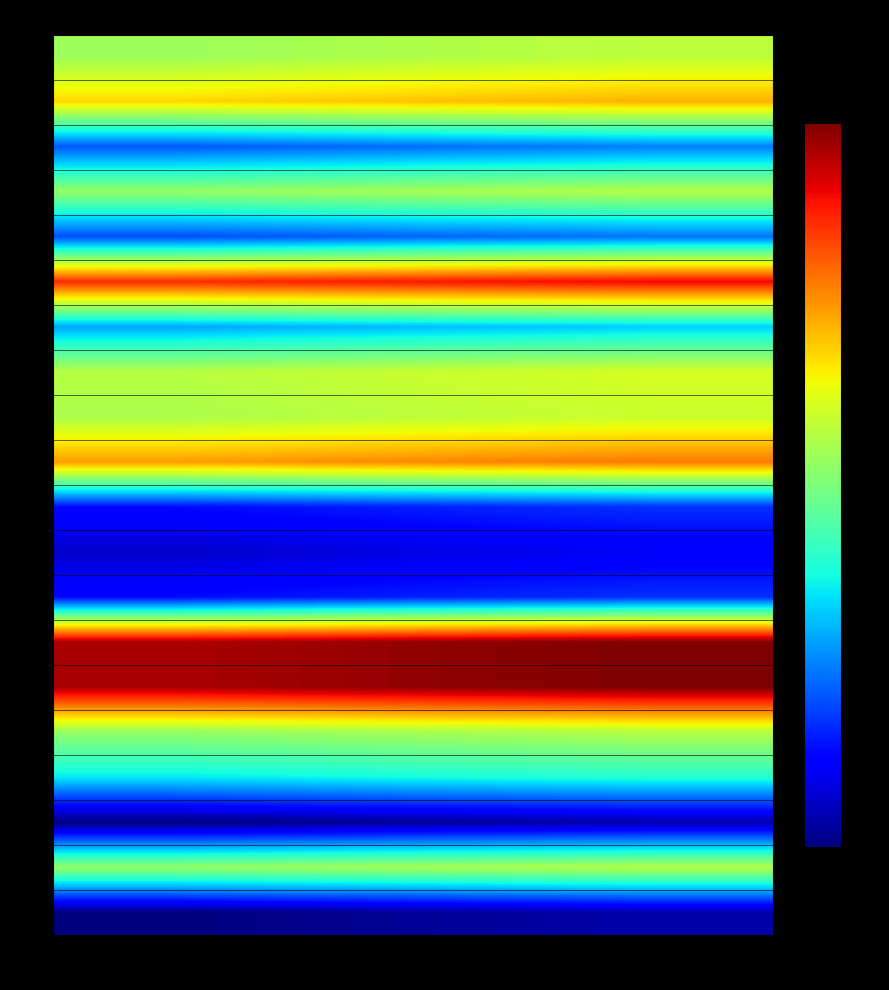

Reading left to right, what are all the values shown in this chart?

1: 60315=2.3	60316=2.4	60317=2.5
2: 60315=3.0	60316=3.1	60317=3.2
3: 60315=0.9	60316=1.0	60317=1.0
4: 60315=2.3	60316=2.4	60317=2.5
5: 60315=0.8	60316=0.9	60317=1.0
6: 60315=3.8	60316=3.9	60317=4.0
7: 60315=1.2	60316=1.3	60317=1.4
8: 60315=2.5	60316=2.6	60317=2.7
9: 60315=2.4	60316=2.5	60317=2.6
10: 60315=3.3	60316=3.4	60317=3.4
11: 60315=0.5	60316=0.6	60317=0.7
12: 60315=0.2	60316=0.3	60317=0.4
13: 60315=0.5	60316=0.6	60317=0.7
14: 60315=4.2	60316=4.3	60317=4.4
15: 60315=4.2	60316=4.3	60317=4.4
16: 60315=2.3	60316=2.4	60317=2.5
17: 60315=1.5	60316=1.6	60317=1.7
18: 60315=-0.1	60316=0.0	60317=0.1
19: 60315=2.3	60316=2.4	60317=2.5
20: 60315=-0.1	60316=0.0	60317=0.1